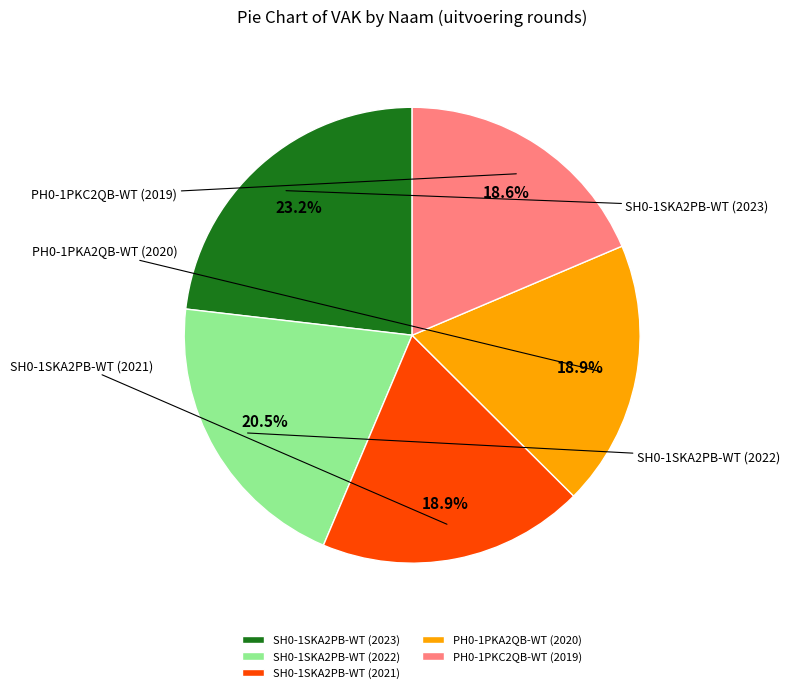

Combined, do SH0-1SKA2PB-WT (2022) and PH0-1PKA2QB-WT (2020) account for over 50%?

No